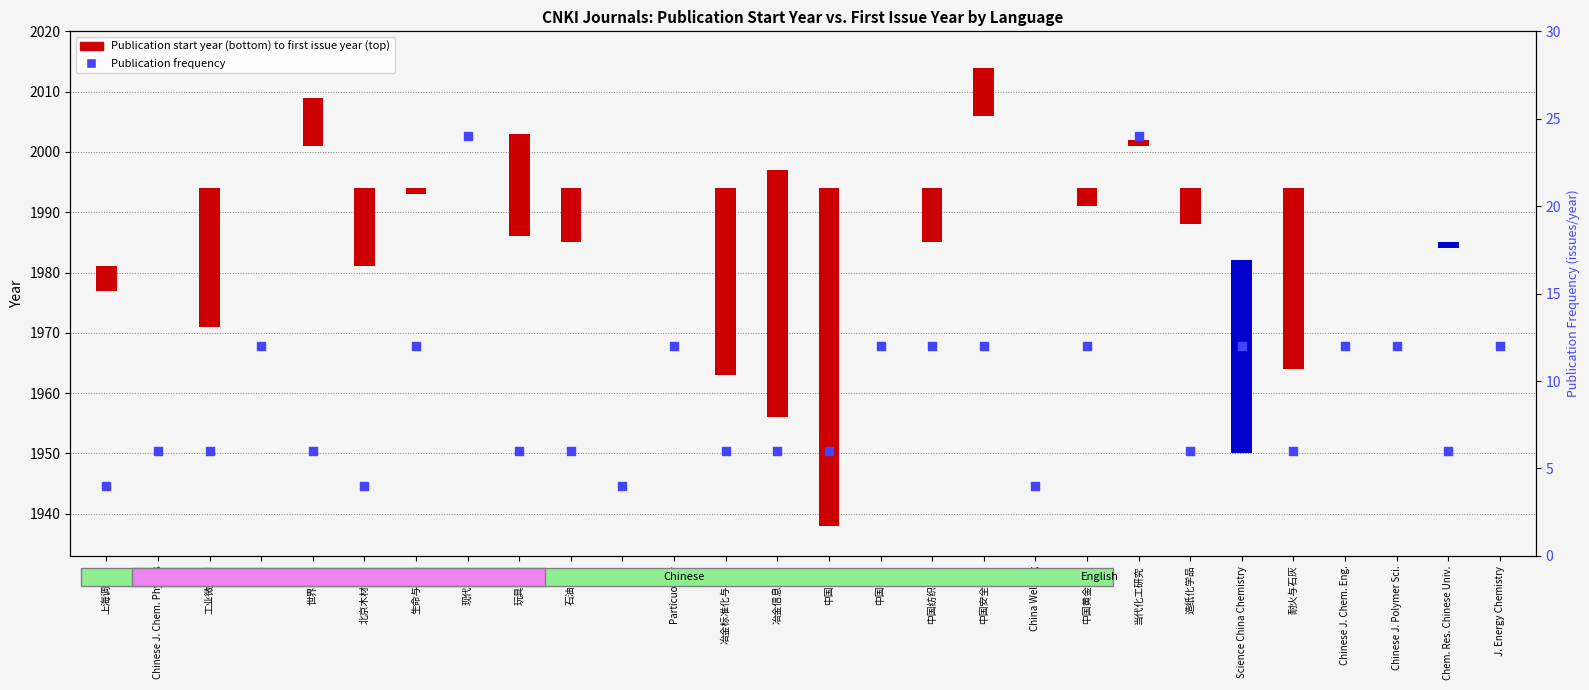

Between China Welding and 工业微生物, which is larger?

工业微生物